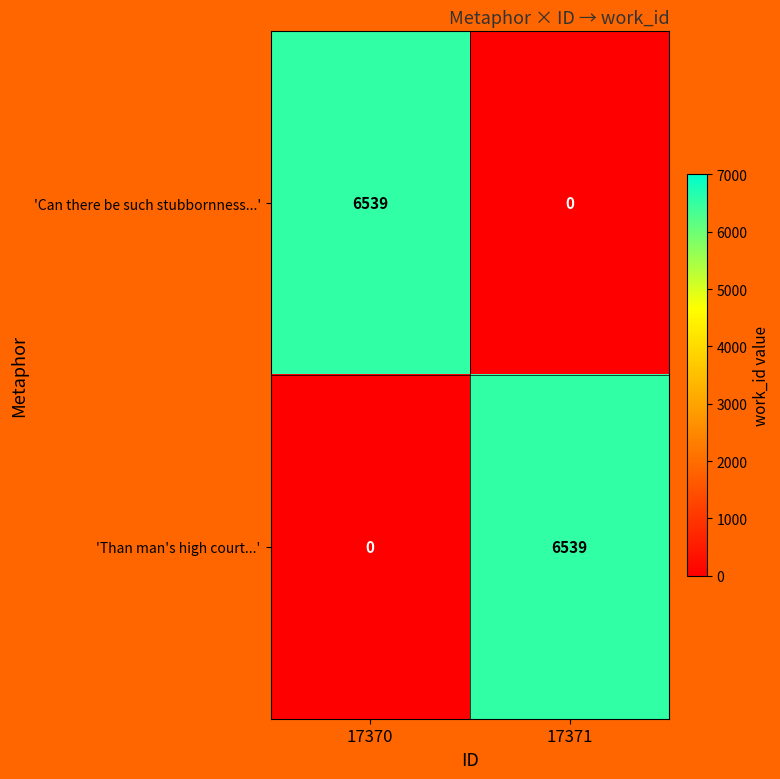

At 17370, list the series in order from largest to smallest.

'Can there be such stubbornness...', 'Than man's high court...'